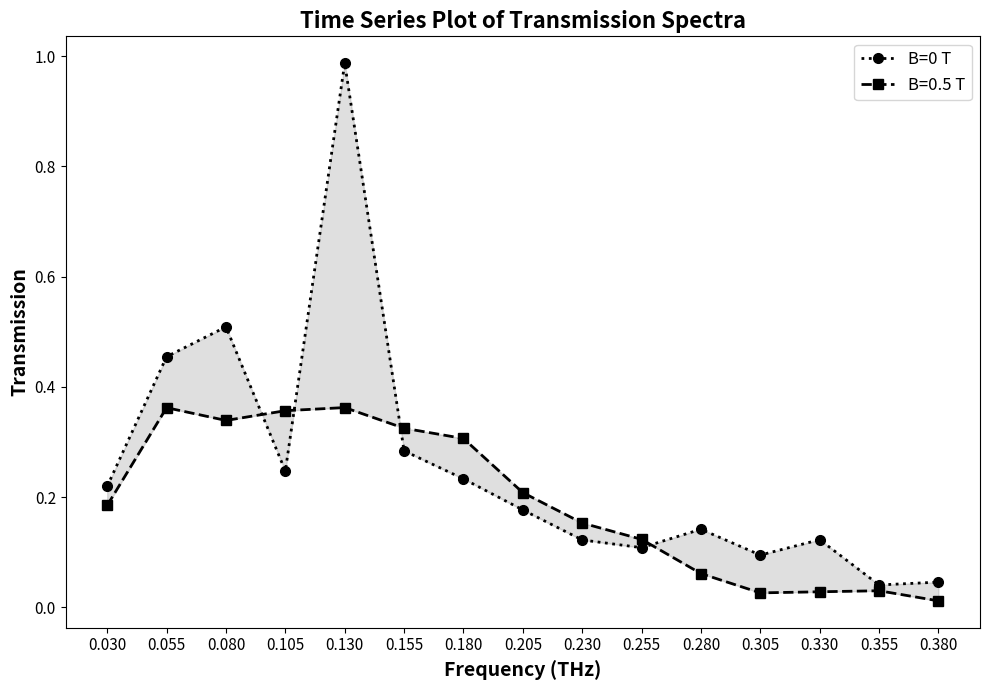

Rank the categories by value from highest to lowest.

0.130, 0.080, 0.055, 0.155, 0.105, 0.180, 0.030, 0.205, 0.280, 0.330, 0.230, 0.255, 0.305, 0.380, 0.355